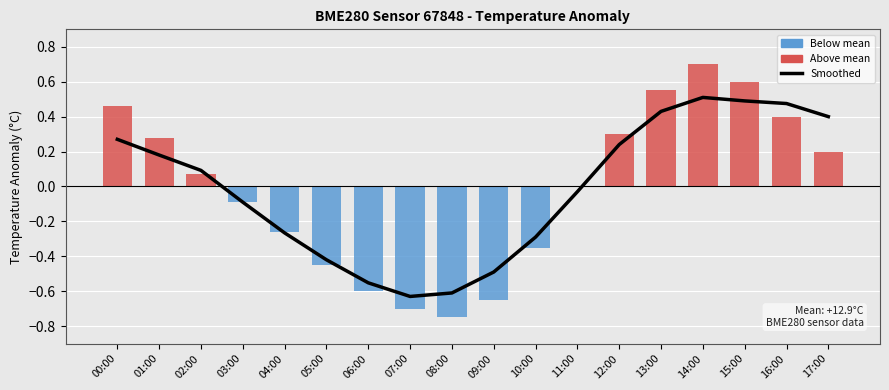

What is the difference between the second highest and minimum values in the Smoothed Anomaly series?

1.1